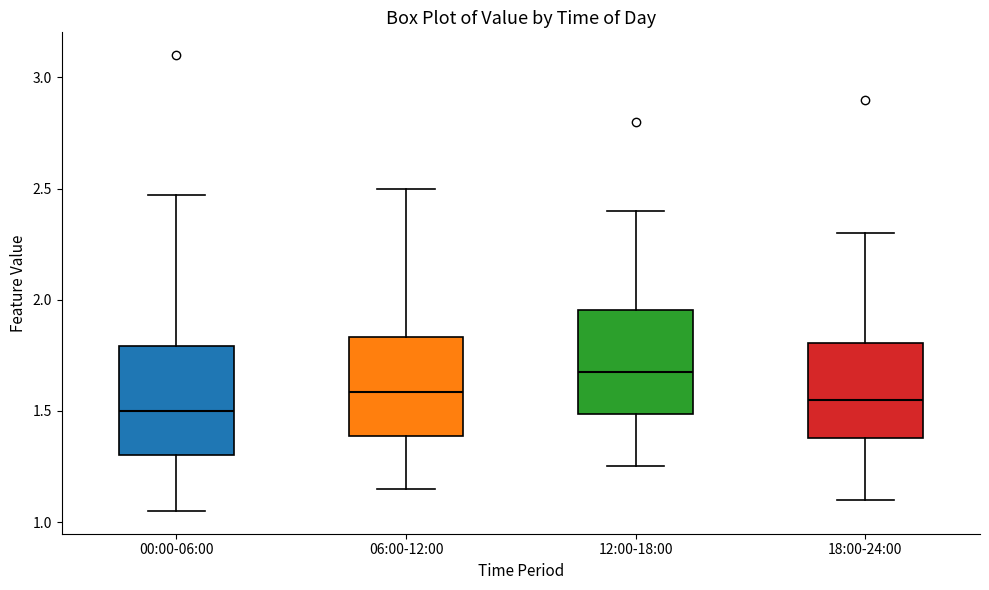

Reading left to right, transcribe this box plot: for each box, give where its median line is, the range the box spans, and where its two whiskers end, as read against the y-axis. The values are not printed on the chart, so give them approximately, as read against the axis.

00:00-06:00: median 1.50, box 1.30 to 1.80, whiskers 1.05 to 2.45
06:00-12:00: median 1.60, box 1.40 to 1.85, whiskers 1.15 to 2.50
12:00-18:00: median 1.70, box 1.50 to 1.95, whiskers 1.25 to 2.40
18:00-24:00: median 1.55, box 1.40 to 1.80, whiskers 1.10 to 2.30